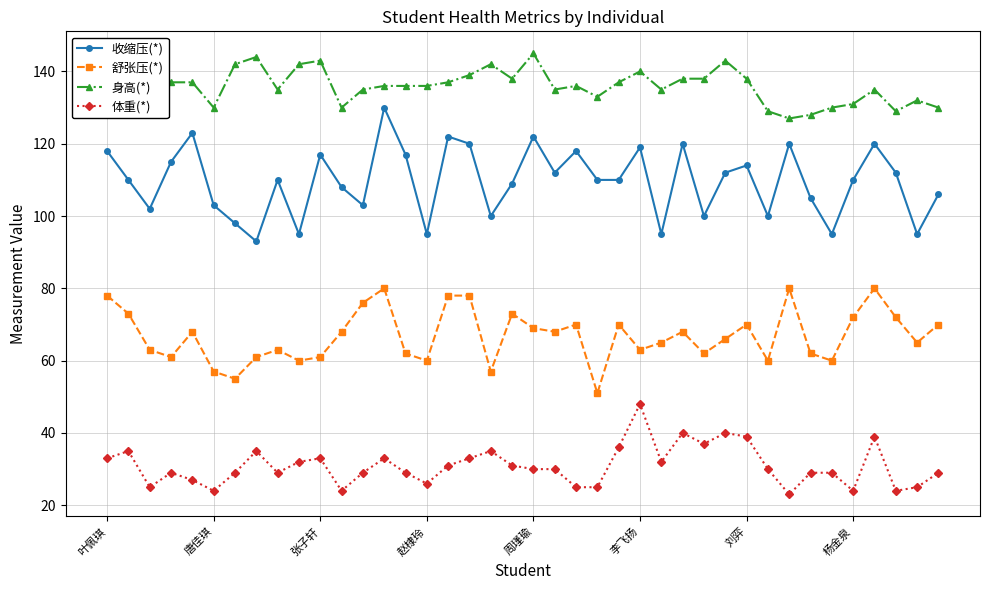

Reading left to right, what are all the values shown in this chart?

收缩压(*): 118	110	102	115	123	103	98	93	110	95	117	108	103	130	117	95	122	120	100	109	122	112	118	110	110	119	95	120	100	112	114	100	120	105	95	110	120	112	95	106
舒张压(*): 78	73	63	61	68	57	55	61	63	60	61	68	76	80	62	60	78	78	57	73	69	68	70	51	70	63	65	68	62	66	70	60	80	62	60	72	80	72	65	70
身高(*): 140	139	139	137	137	130	142	144	135	142	143	130	135	136	136	136	137	139	142	138	145	135	136	133	137	140	135	138	138	143	138	129	127	128	130	131	135	129	132	130
体重(*): 33	35	25	29	27	24	29	35	29	32	33	24	29	33	29	26	31	33	35	31	30	30	25	25	36	48	32	40	37	40	39	30	23	29	29	24	39	24	25	29